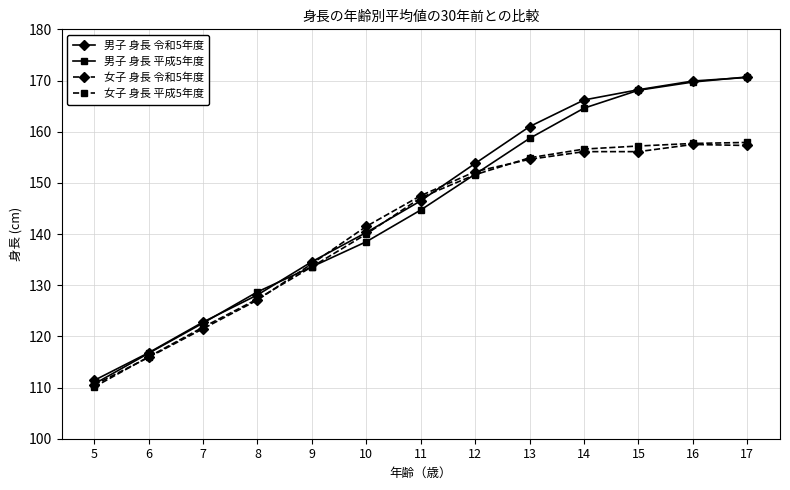

The 男子 身長 令和5年度 series shows 161.0 at 13. True or false?

True